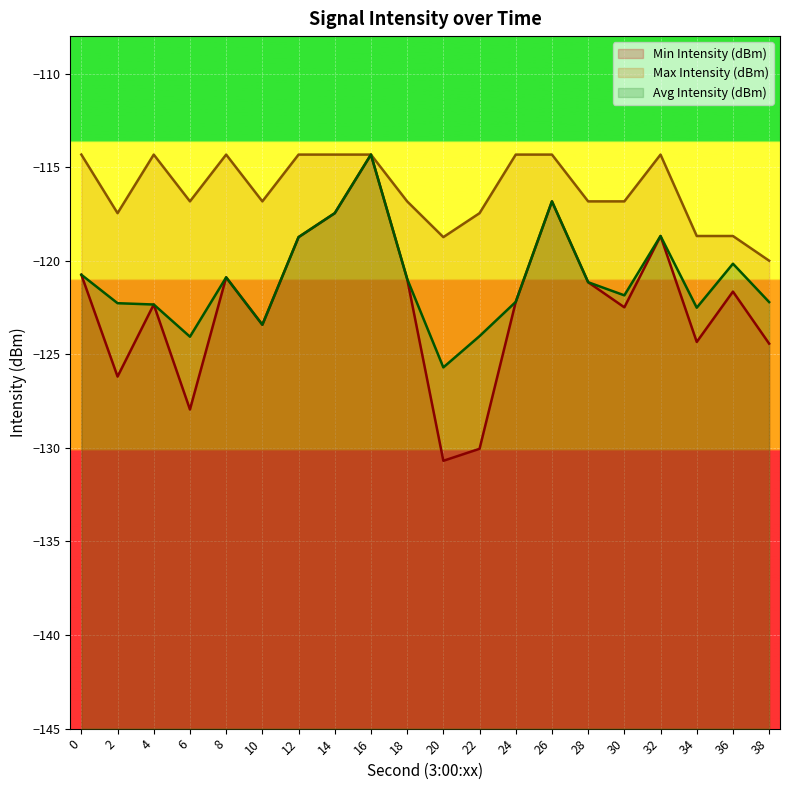

Rank the series by their average value, from highest to lowest.

Max Intensity (dBm), Avg Intensity (dBm), Min Intensity (dBm)